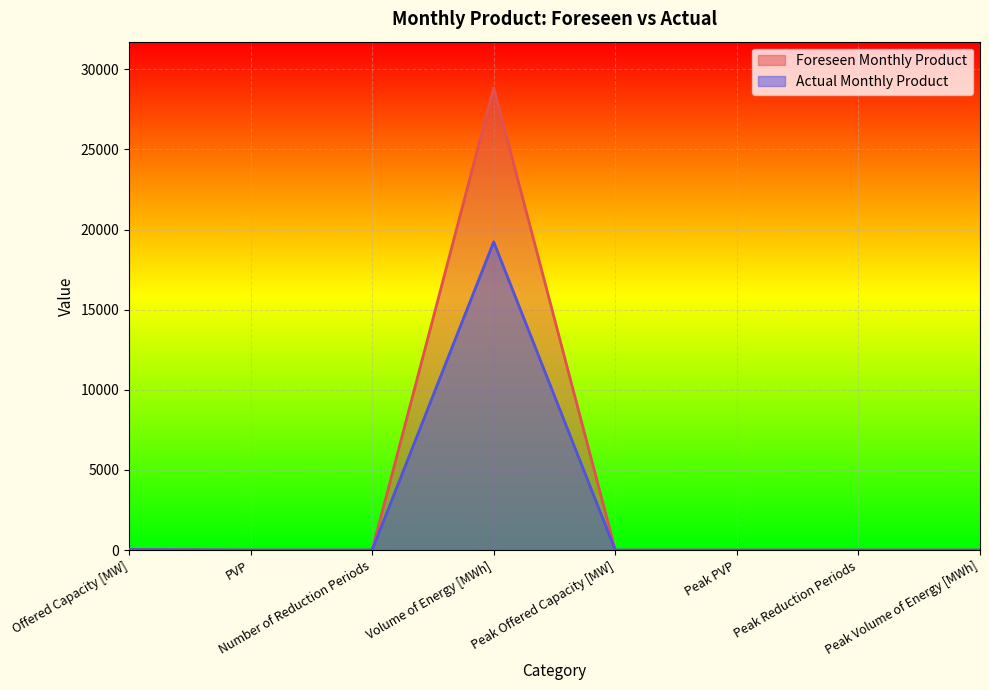

Between Peak Volume of Energy [MWh] and PVP, which is larger?

PVP